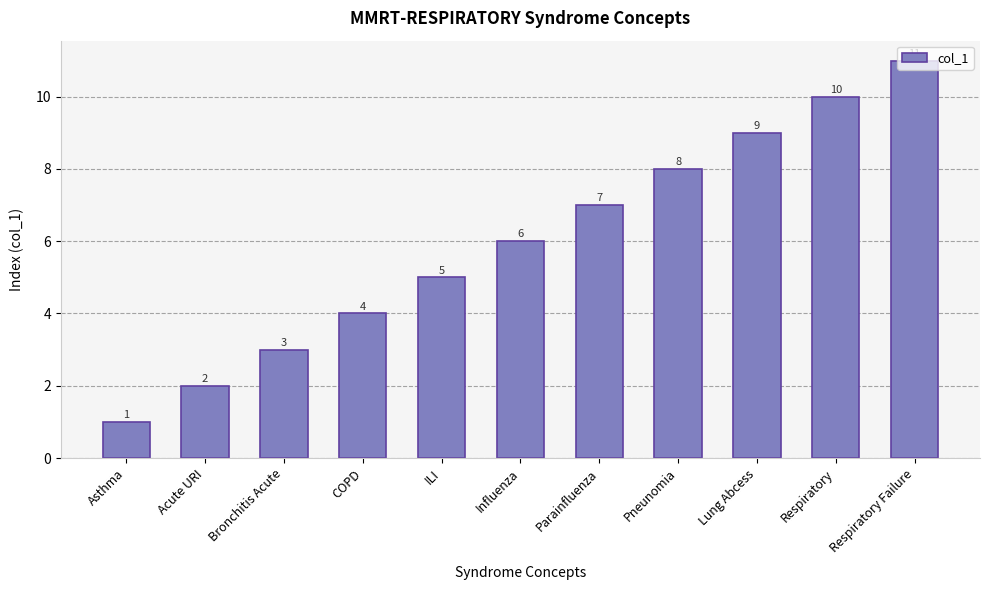

What is the average value?

6